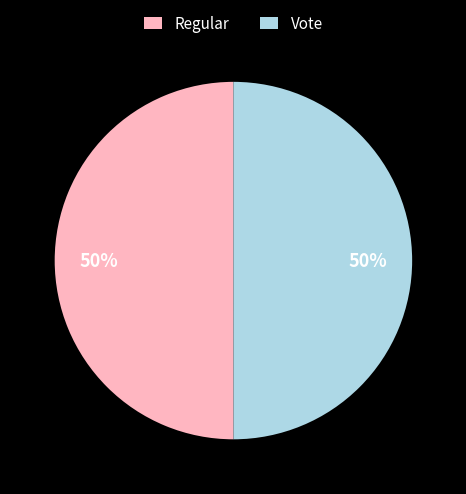

Approximately how many times larger is the value at Vote compared to Regular?

1.0